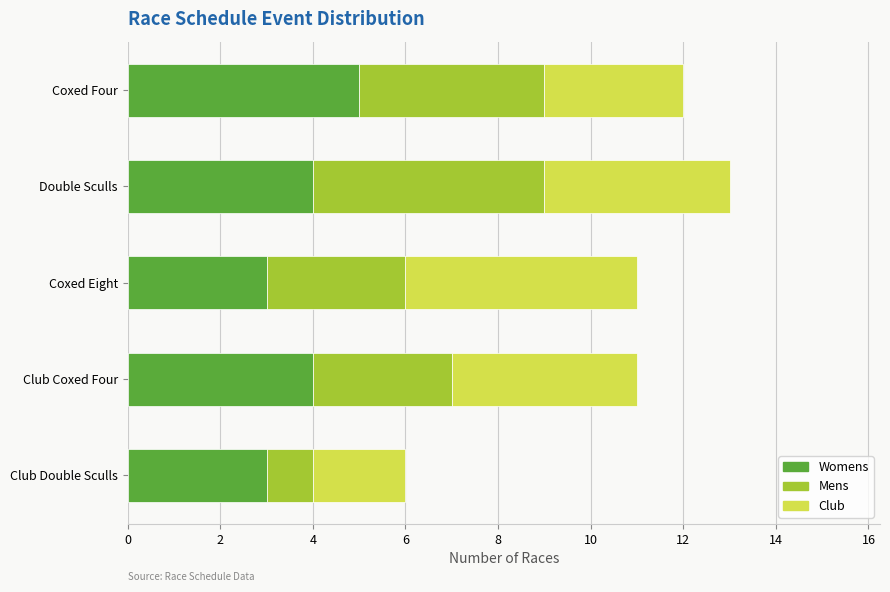

What is the total value across all series at Coxed Eight?

11